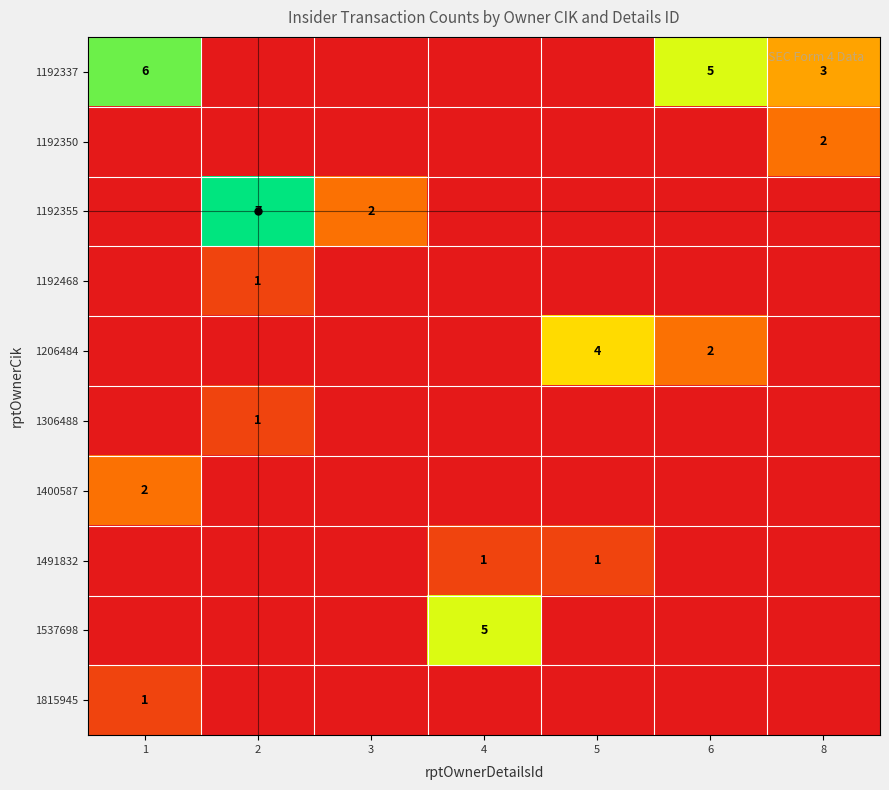

Is the value of 1206484 at 6 greater than the value of 1815945 at 1?

Yes